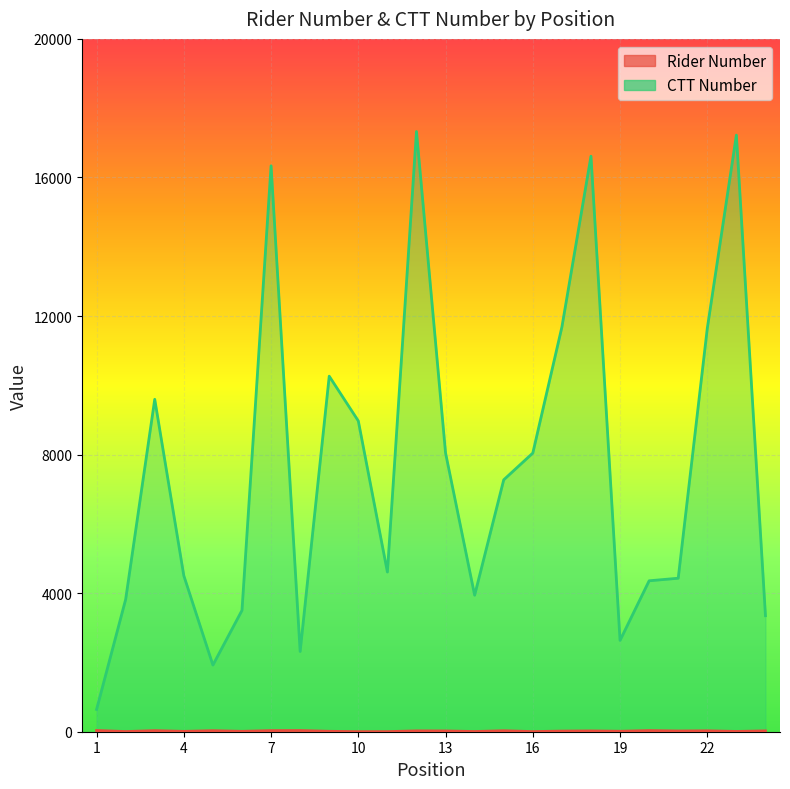

Where does the Rider Number series first go above 22?

1